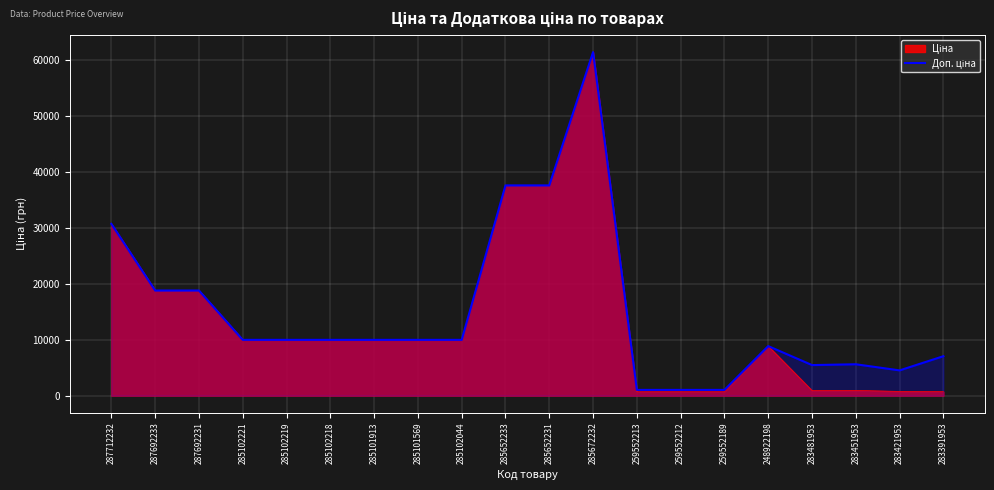

How many data points does each series have?

20